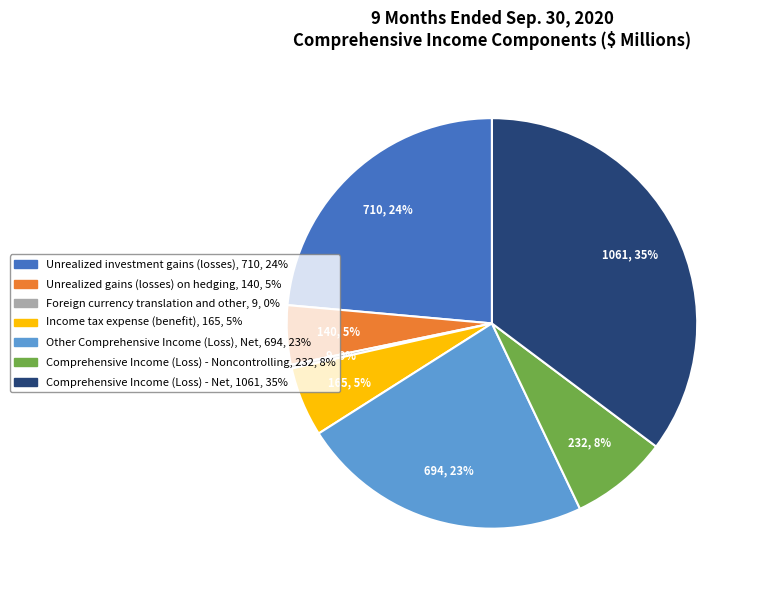

Do Other Comprehensive Income (Loss), Net and Unrealized gains (losses) on hedging together represent more than half of the pie?

No